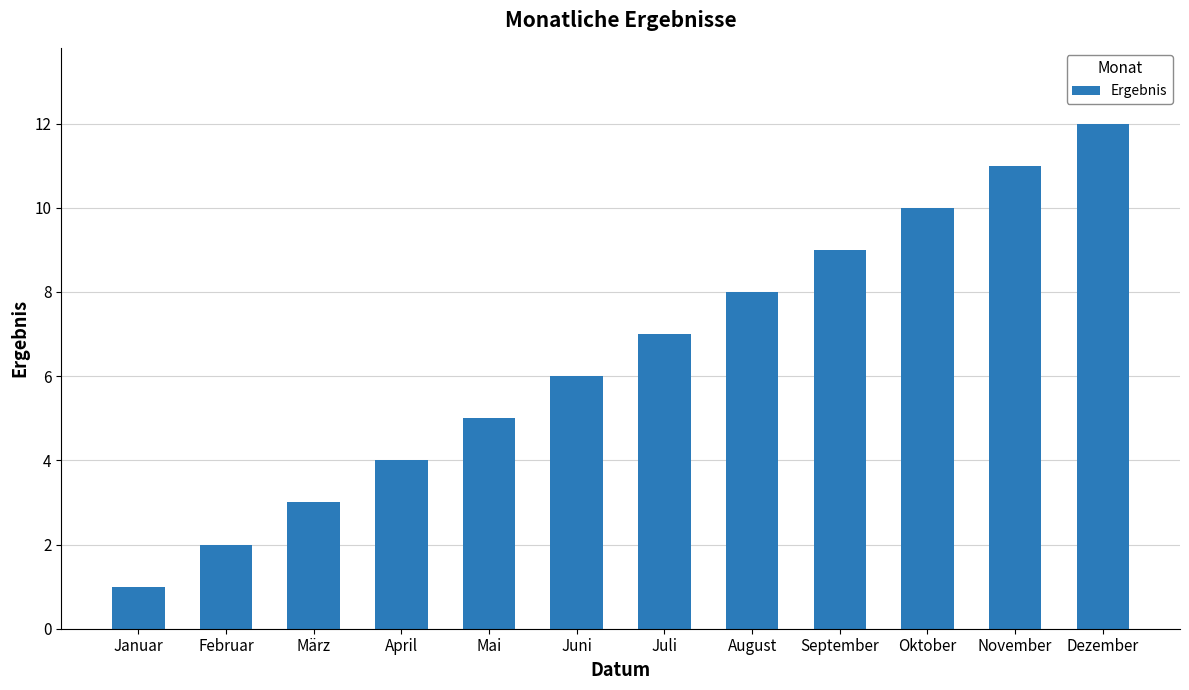

List the labels in order of value, smallest first.

Januar, Februar, März, April, Mai, Juni, Juli, August, September, Oktober, November, Dezember